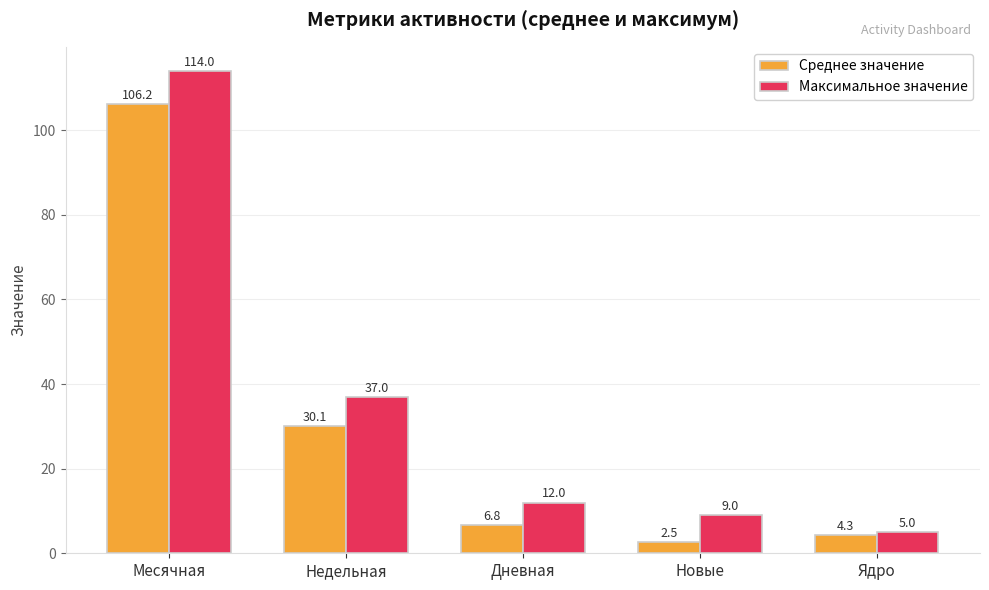

The value of Максимальное значение at Дневная is 19.5. True or false?

False